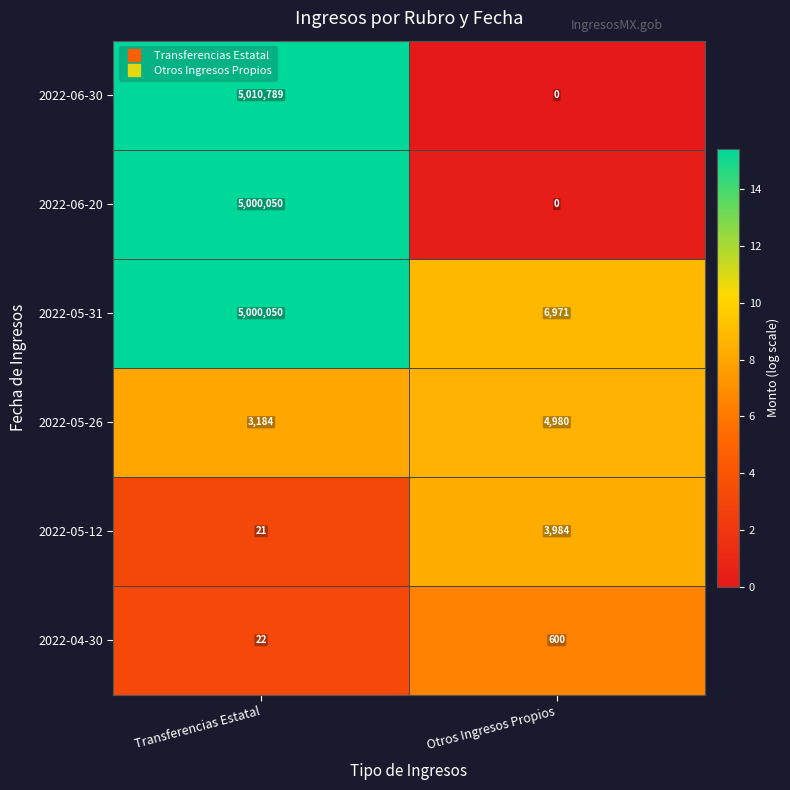

What is the difference between the maximum and minimum values in the 2022-05-12 series?

3963